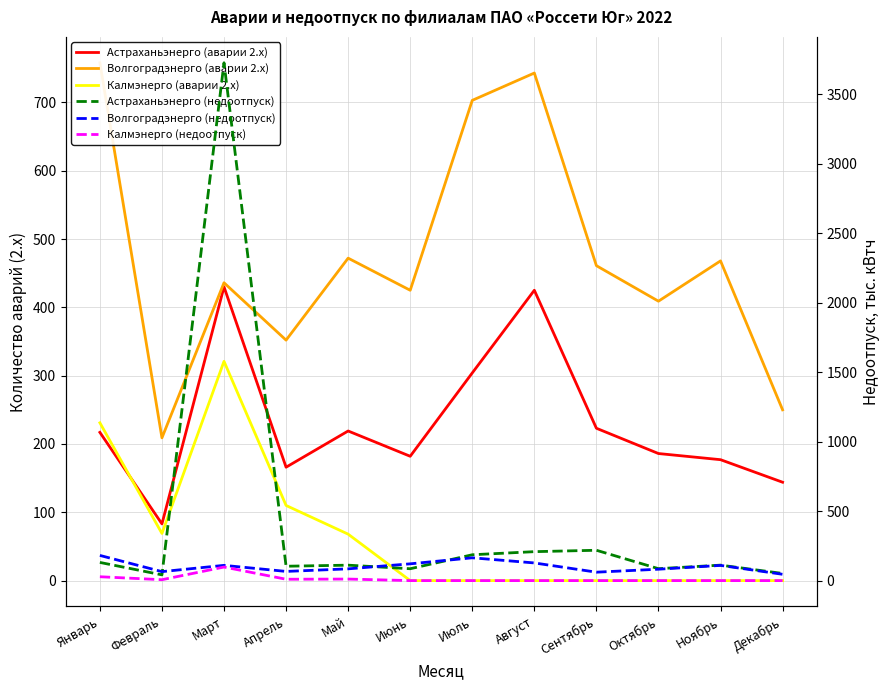

Is it true that Волгоградэнерго (недоотпуск) equals 45.4 at Декабрь?

True